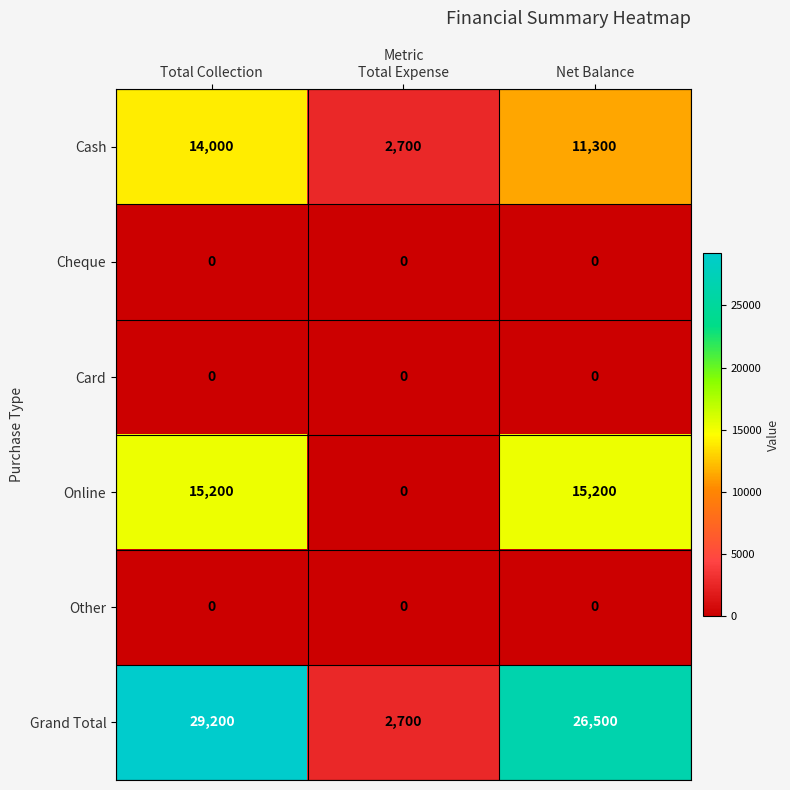

Which series has the largest total across all categories?

Grand Total